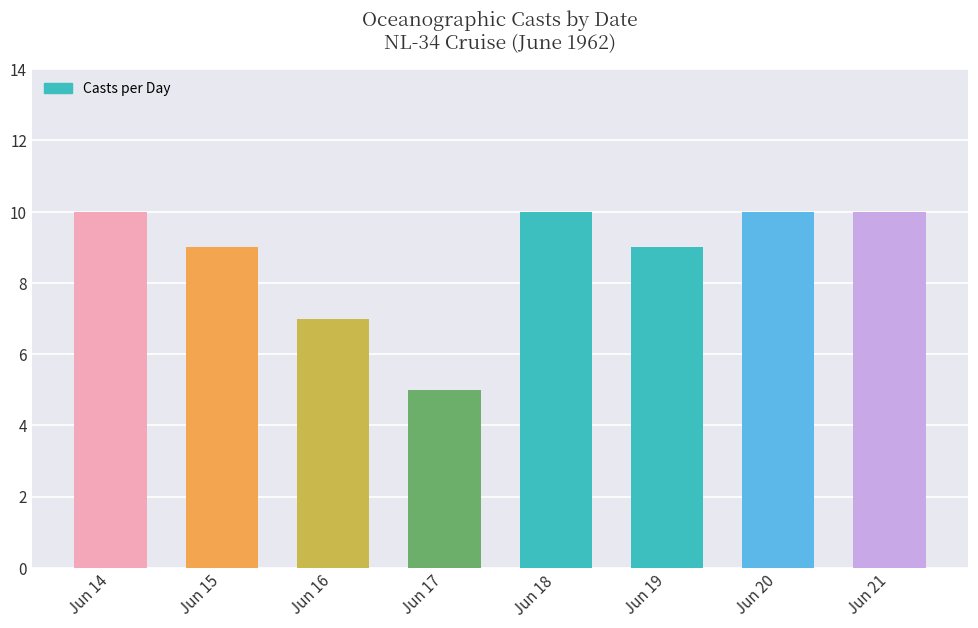

Approximately how many times larger is the value at Jun 20 compared to Jun 17?

2.0